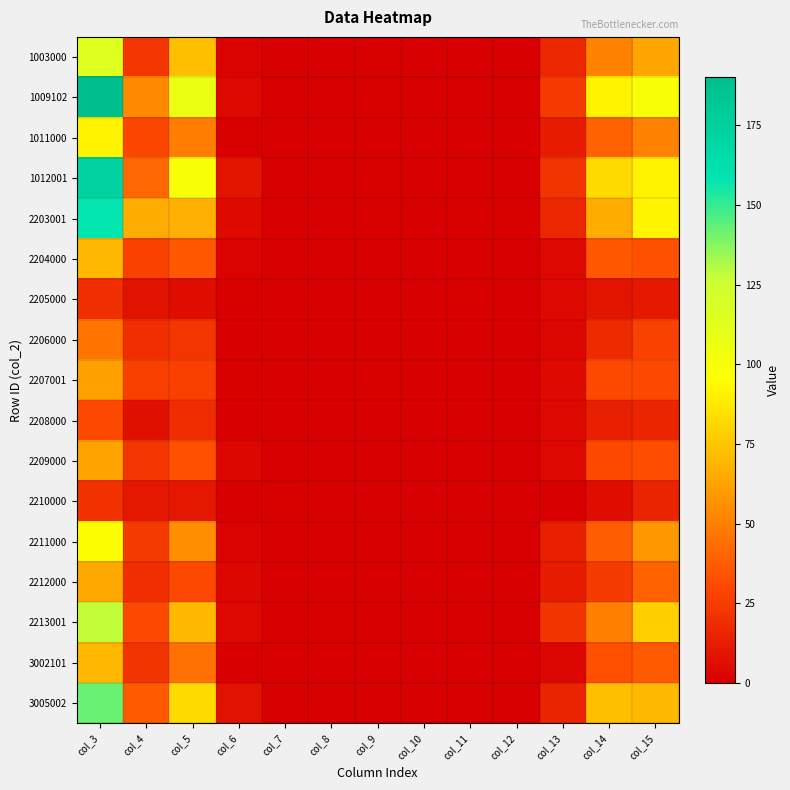

Reading left to right, what are all the values shown in this chart?

1003000: col_3=115	col_4=23	col_5=72	col_6=2	col_7=0	col_8=0	col_9=1	col_10=0	col_11=0	col_12=0	col_13=17	col_14=51	col_15=64
1009102: col_3=190	col_4=54	col_5=107	col_6=4	col_7=0	col_8=0	col_9=1	col_10=0	col_11=0	col_12=0	col_13=24	col_14=91	col_15=99
1011000: col_3=91	col_4=29	col_5=49	col_6=1	col_7=0	col_8=0	col_9=0	col_10=0	col_11=0	col_12=0	col_13=12	col_14=40	col_15=51
1012001: col_3=173	col_4=42	col_5=99	col_6=9	col_7=0	col_8=0	col_9=1	col_10=0	col_11=0	col_12=0	col_13=22	col_14=82	col_15=91
2203001: col_3=158	col_4=66	col_5=67	col_6=5	col_7=0	col_8=0	col_9=1	col_10=0	col_11=1	col_12=1	col_13=17	col_14=66	col_15=92
2204000: col_3=70	col_4=28	col_5=36	col_6=2	col_7=0	col_8=0	col_9=0	col_10=0	col_11=0	col_12=0	col_13=4	col_14=36	col_15=34
2205000: col_3=20	col_4=8	col_5=6	col_6=1	col_7=0	col_8=0	col_9=0	col_10=0	col_11=1	col_12=0	col_13=4	col_14=9	col_15=11
2206000: col_3=46	col_4=20	col_5=23	col_6=0	col_7=0	col_8=0	col_9=0	col_10=0	col_11=0	col_12=0	col_13=3	col_14=18	col_15=28
2207001: col_3=61	col_4=27	col_5=27	col_6=1	col_7=0	col_8=0	col_9=1	col_10=0	col_11=0	col_12=0	col_13=5	col_14=31	col_15=30
2208000: col_3=30	col_4=7	col_5=19	col_6=0	col_7=0	col_8=0	col_9=0	col_10=0	col_11=0	col_12=0	col_13=4	col_14=14	col_15=16
2209000: col_3=63	col_4=23	col_5=33	col_6=3	col_7=0	col_8=0	col_9=0	col_10=0	col_11=0	col_12=0	col_13=4	col_14=31	col_15=32
2210000: col_3=21	col_4=10	col_5=10	col_6=0	col_7=1	col_8=0	col_9=0	col_10=0	col_11=0	col_12=0	col_13=0	col_14=6	col_15=15
2211000: col_3=96	col_4=25	col_5=55	col_6=2	col_7=0	col_8=0	col_9=0	col_10=0	col_11=0	col_12=0	col_13=14	col_14=38	col_15=58
2212000: col_3=65	col_4=20	col_5=30	col_6=3	col_7=0	col_8=0	col_9=0	col_10=0	col_11=0	col_12=0	col_13=12	col_14=25	col_15=40
2213001: col_3=128	col_4=30	col_5=71	col_6=4	col_7=0	col_8=1	col_9=0	col_10=0	col_11=0	col_12=0	col_13=22	col_14=50	col_15=78
3002101: col_3=70	col_4=22	col_5=45	col_6=0	col_7=0	col_8=0	col_9=0	col_10=0	col_11=0	col_12=0	col_13=3	col_14=33	col_15=37
3005002: col_3=142	col_4=37	col_5=82	col_6=8	col_7=0	col_8=0	col_9=0	col_10=0	col_11=0	col_12=0	col_13=15	col_14=72	col_15=70